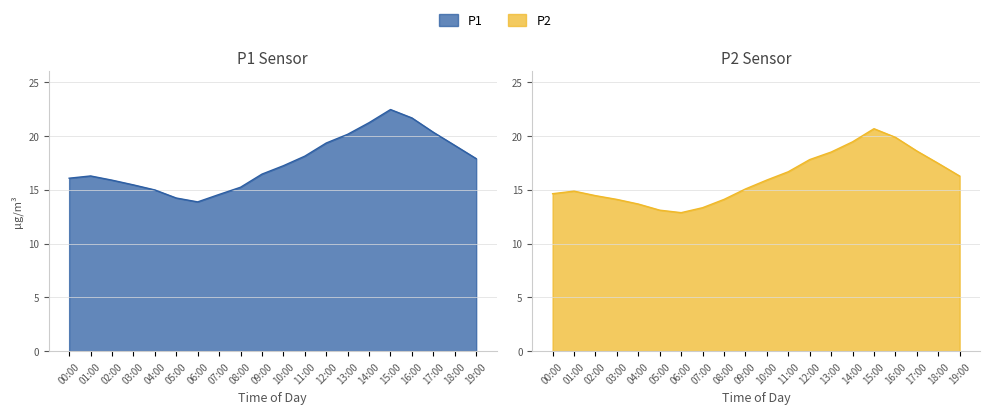

How many data points in P2 are less than 15?

9